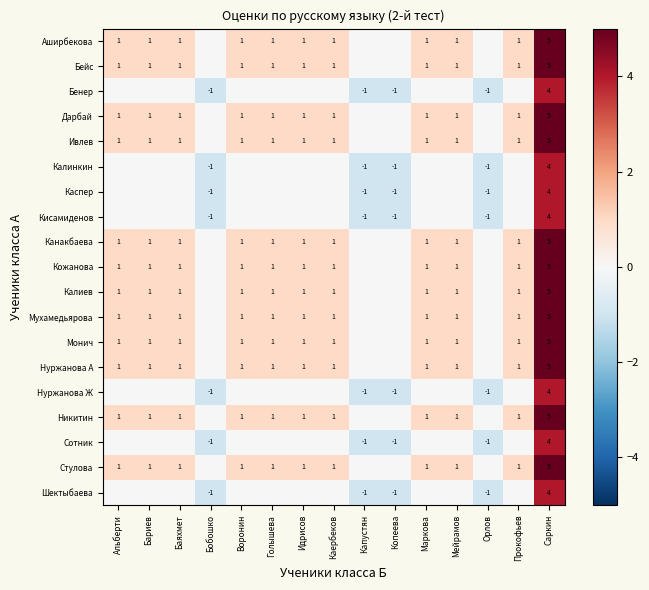

The value of Ивлев at Альберти is 0. True or false?

False